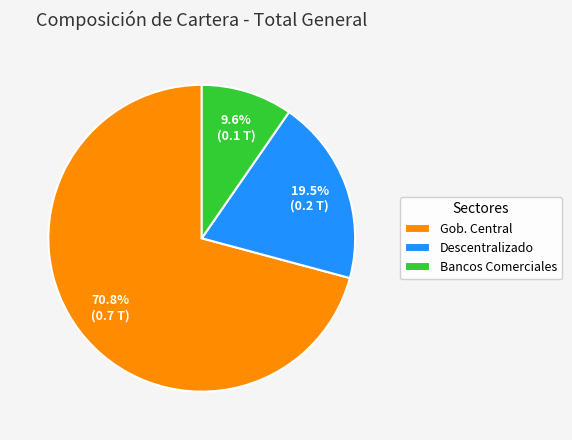

What is the ratio of the value at Gob. Central to the value at Bancos Comerciales?

7.4